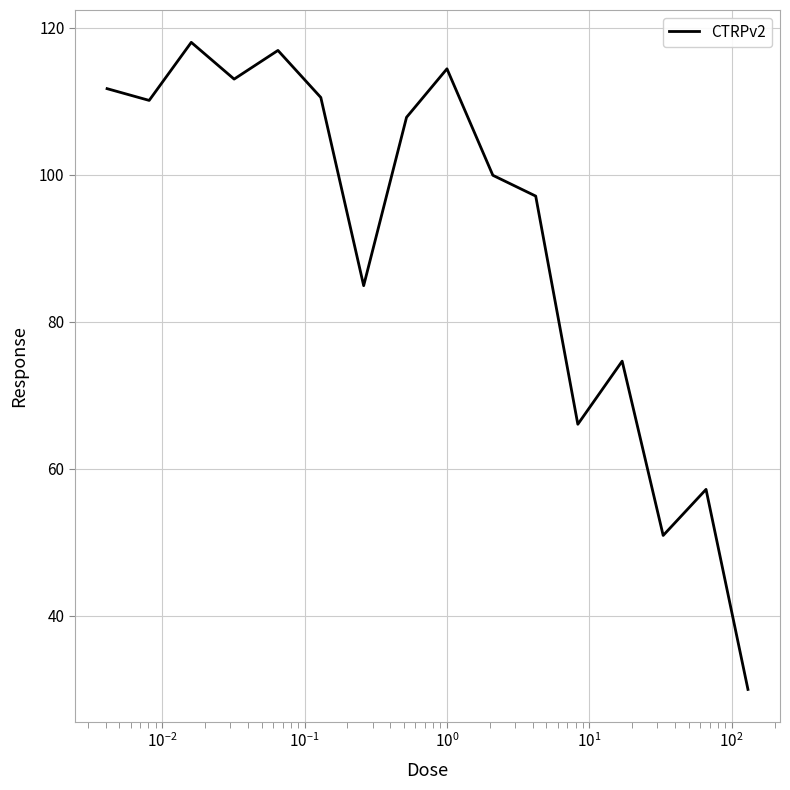

What is the average value?

91.4